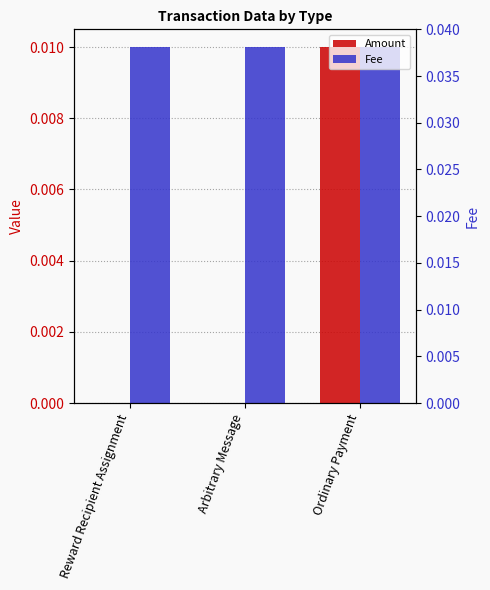

What position from the right is Arbitrary Message?

2